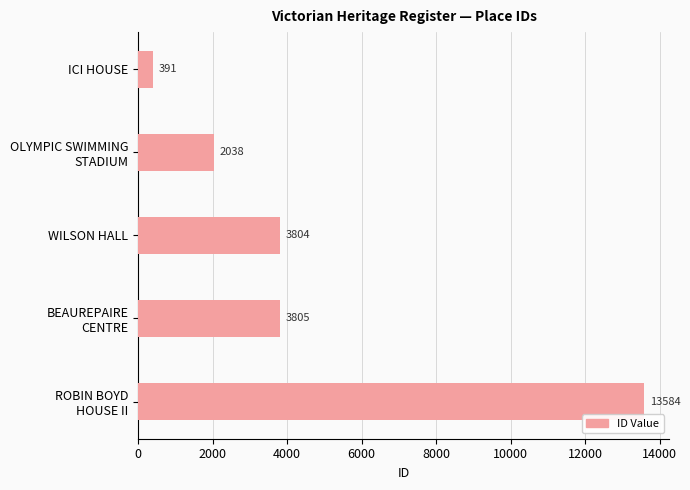

Reading top to bottom, what are all the values shown in this chart?

391	2038	3804	3805	13584